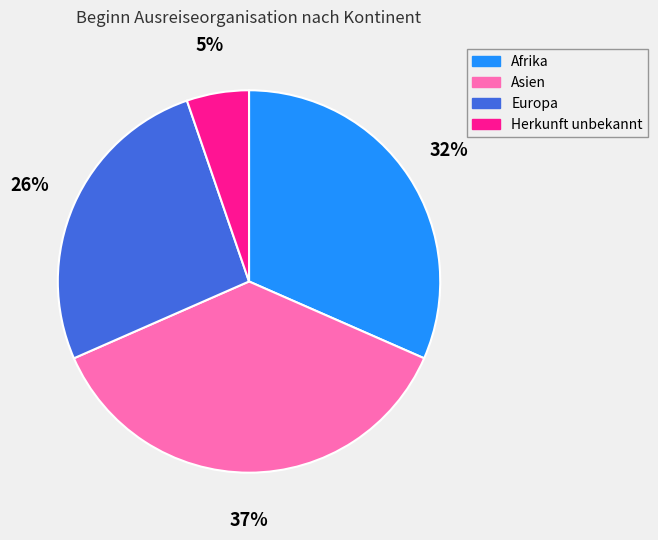

Between Herkunft unbekannt and Europa, which is larger?

Europa